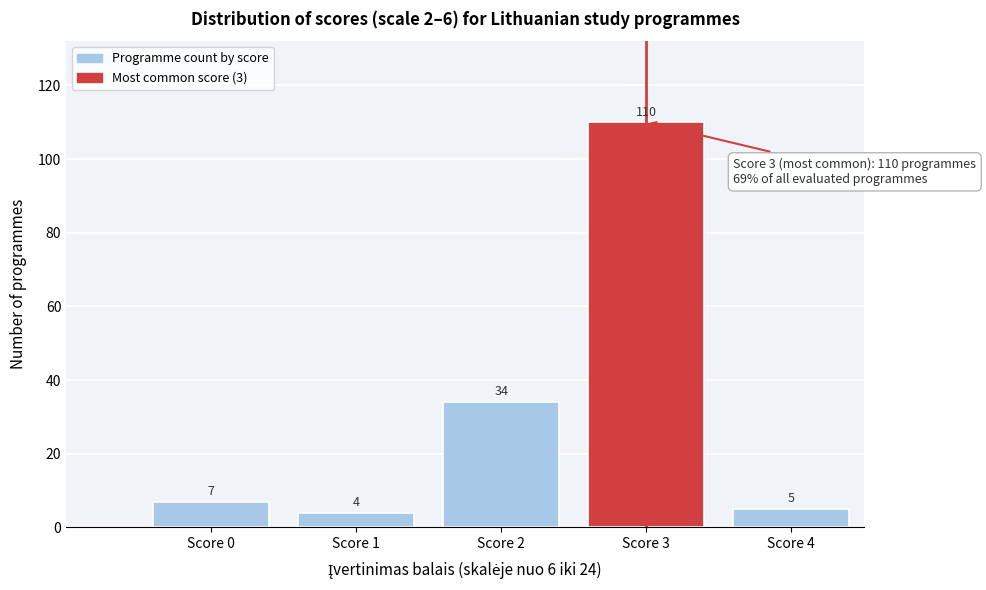

Reading right to left, extract all data points from this chart.

5	110	34	4	7